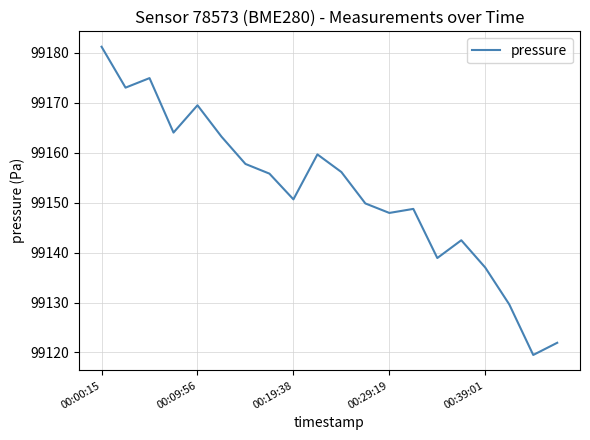

What is the smallest value displayed?

99119.5